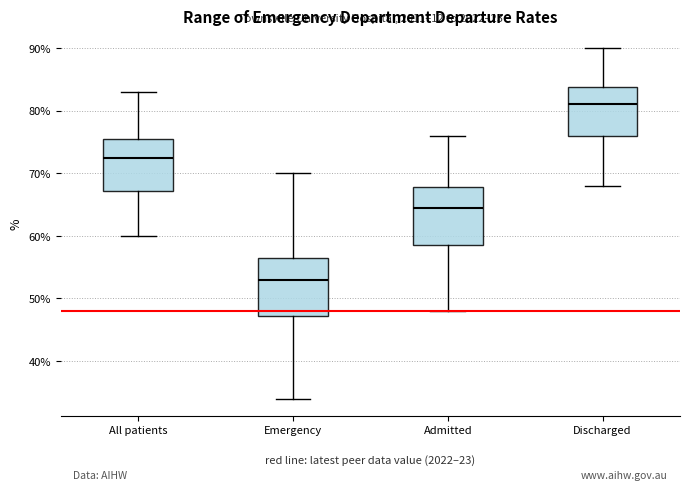

Which box's median line is the lowest?

Emergency